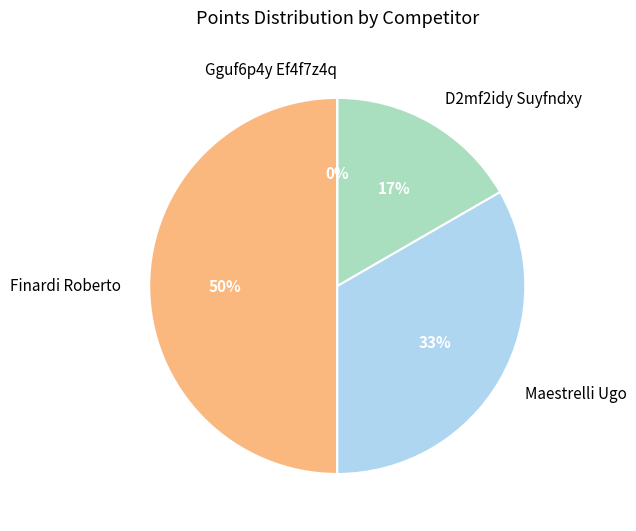

True or false: Gguf6p4y Ef4f7z4q accounts for 9% of the total.

False